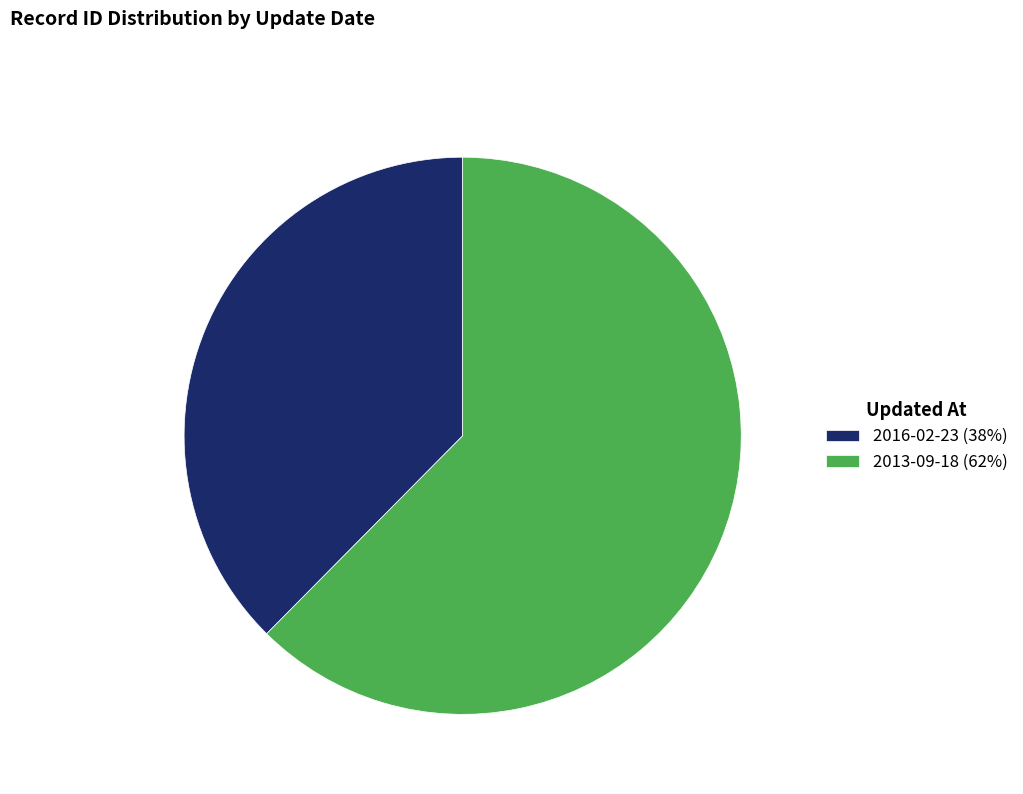

Do 2013-09-18 (62%) and 2016-02-23 (38%) together represent more than half of the pie?

Yes